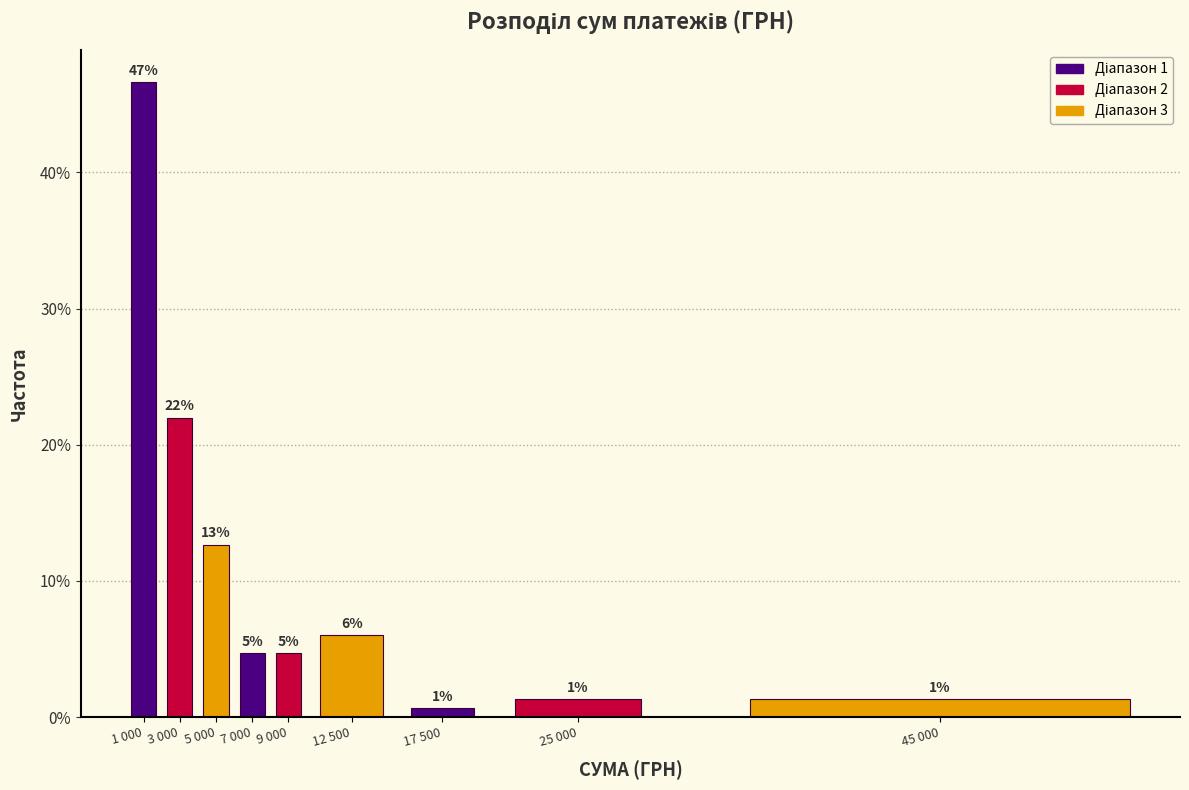

How many bars are there in total?

9